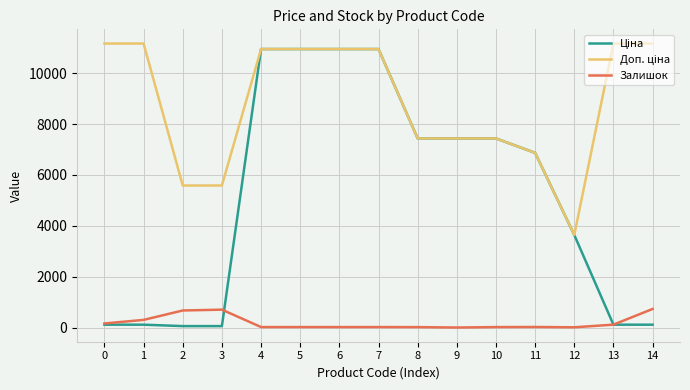

What is the greatest value displayed?

11169.0